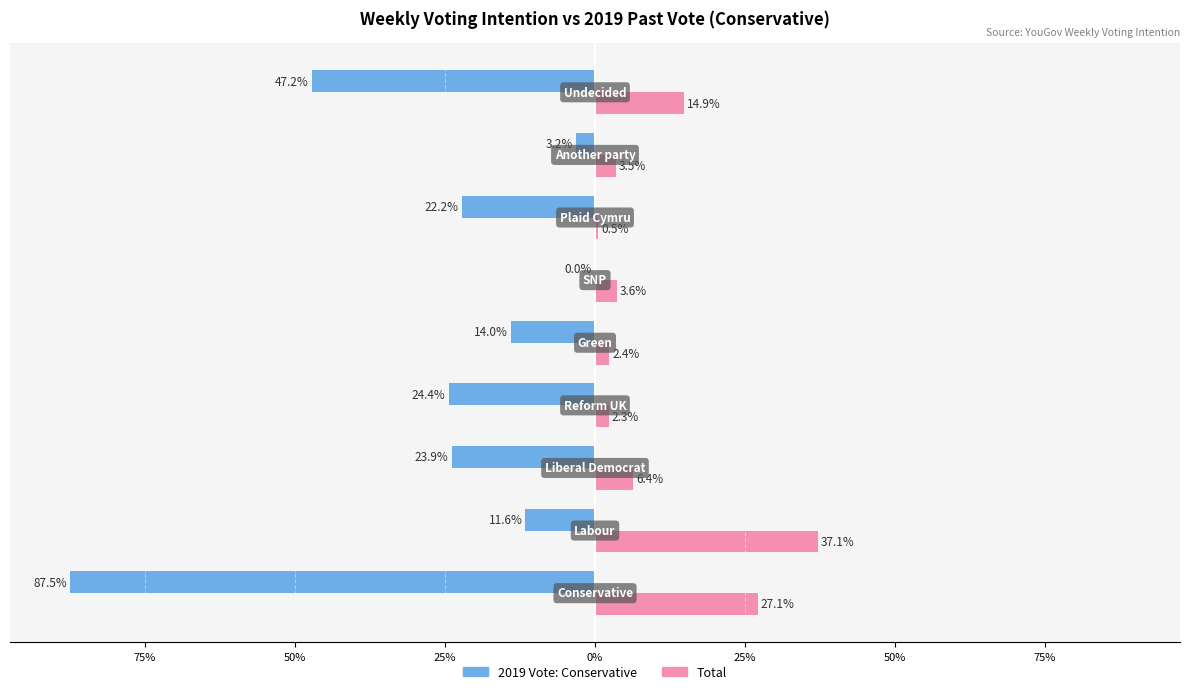

What are all the series names shown in the legend?

2019 Vote: Conservative, Total